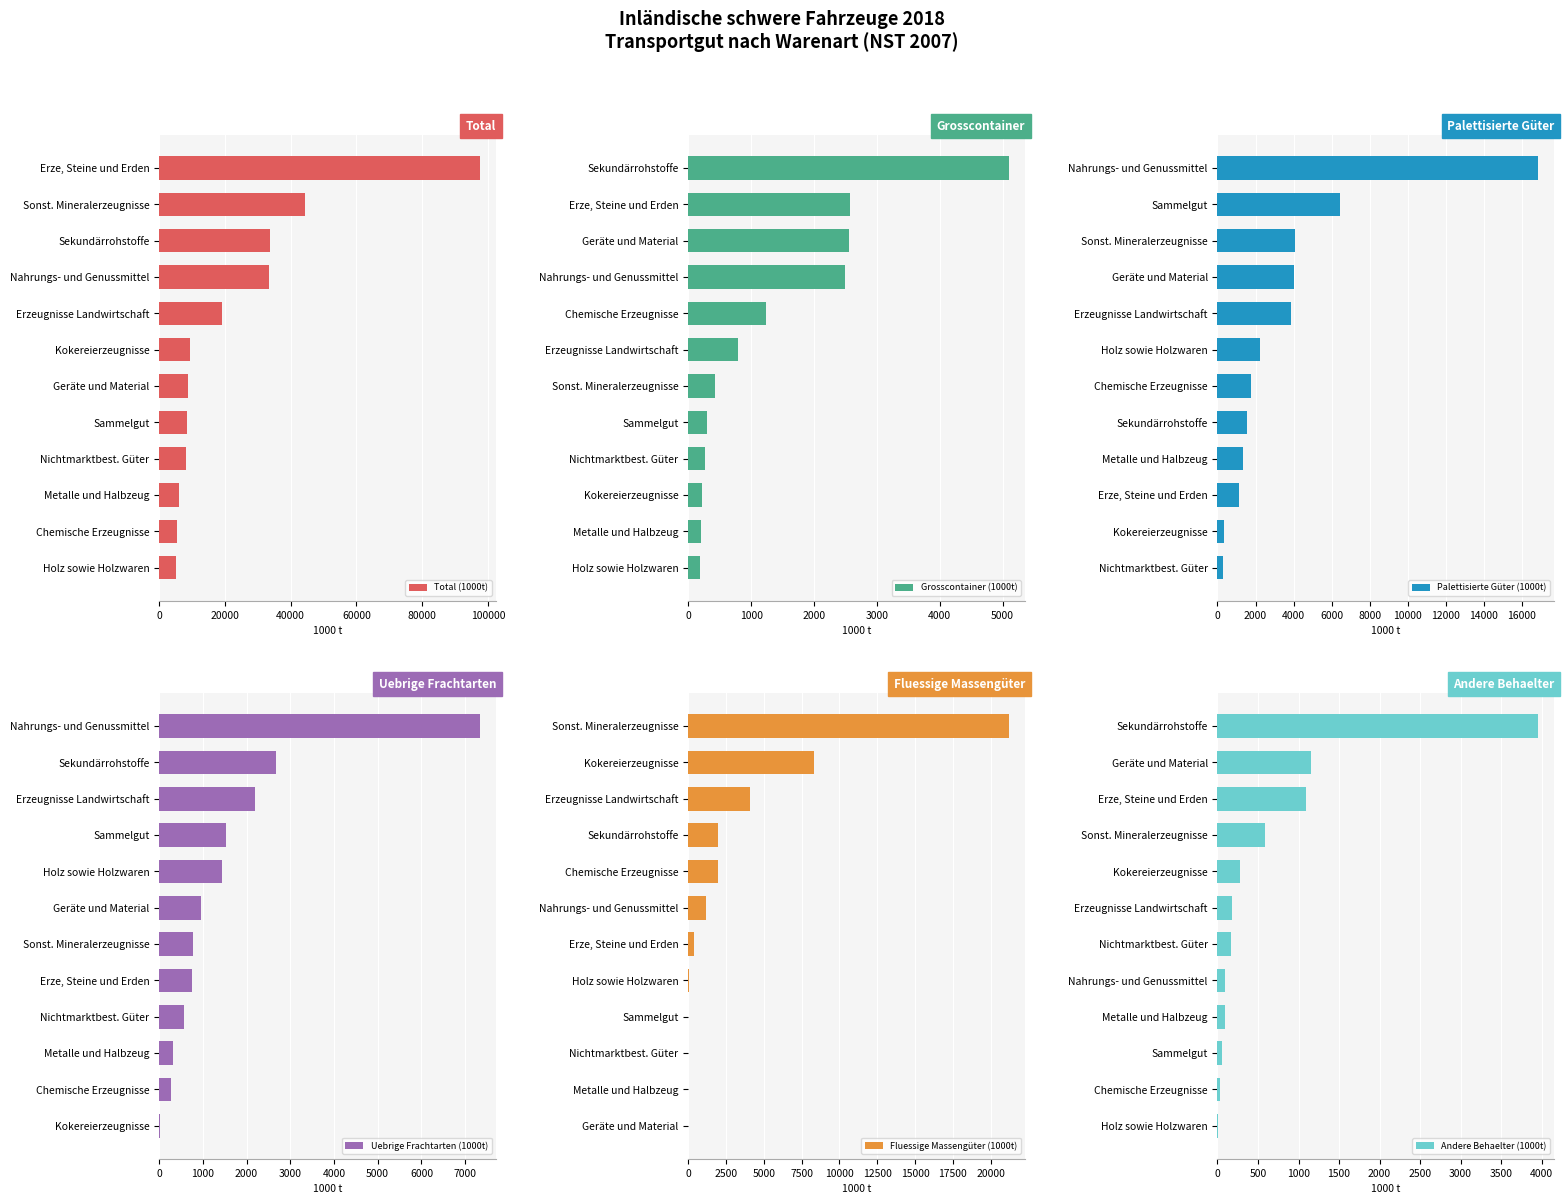

Which series has the largest range (max minus min)?

Total (1000t)